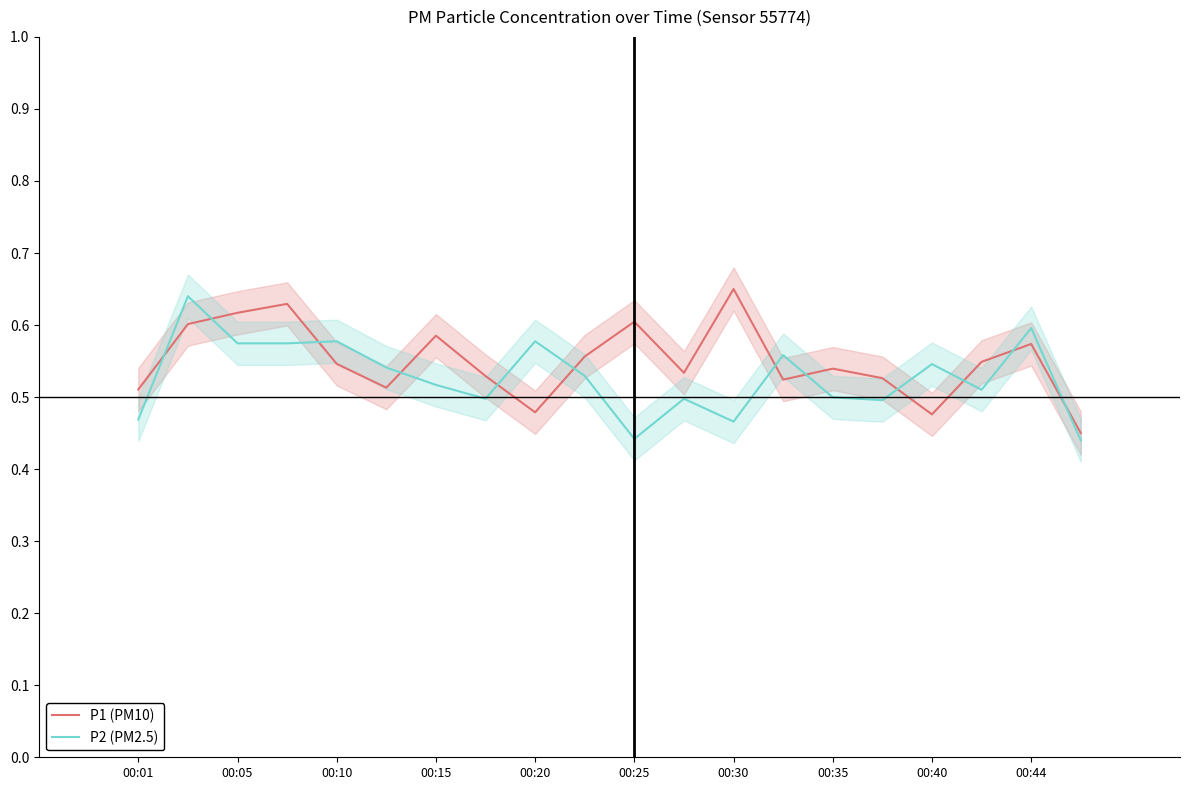

Is the value of P1 (PM10) at 00:40 greater than the value of P2 (PM2.5) at 00:40?

No